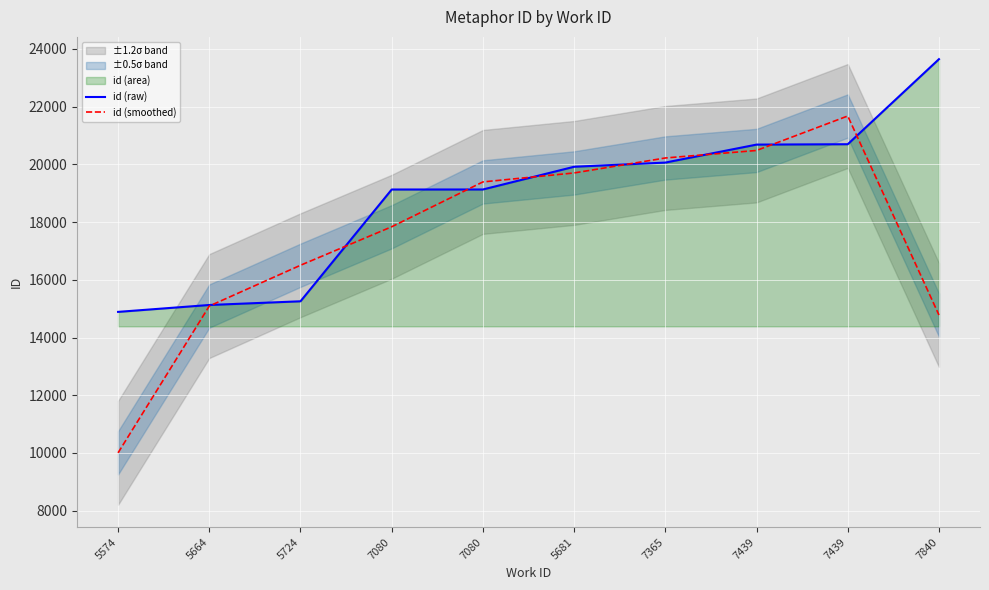

Is it true that id (smoothed) equals 5974.8 at 7365?

False